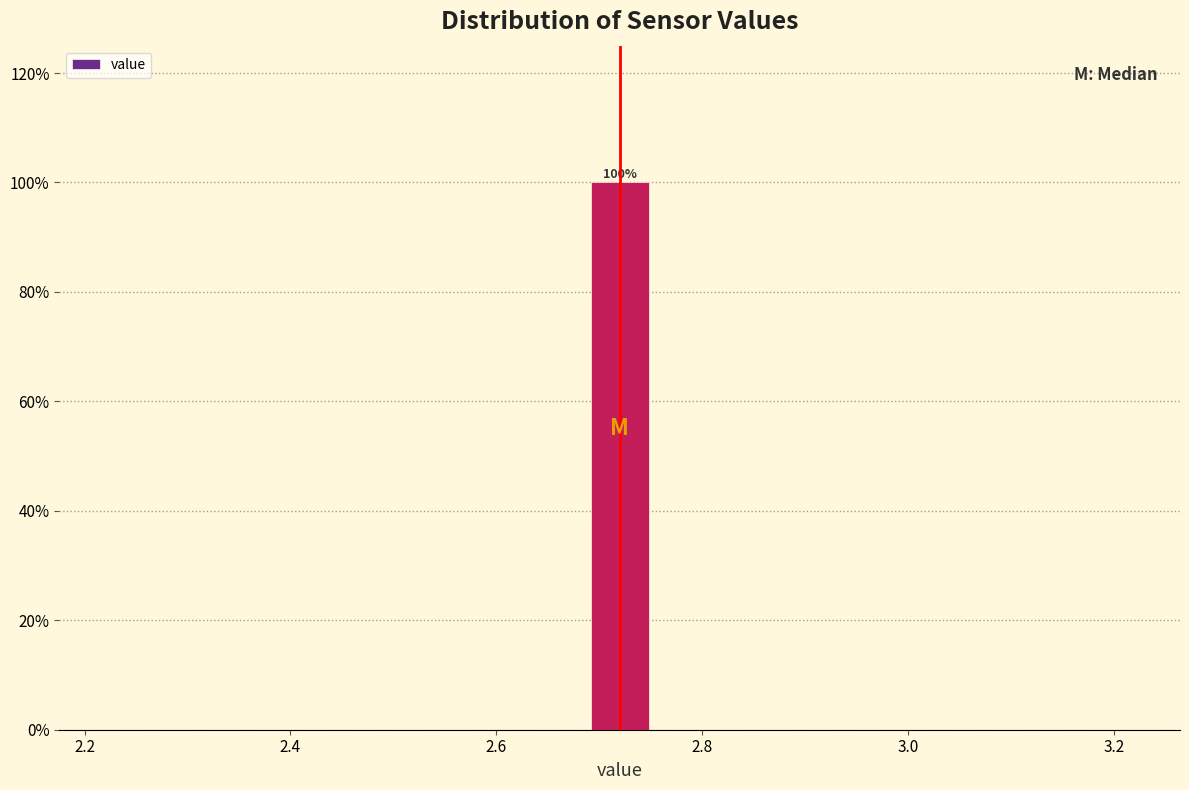

Around what value on the x-axis is the tallest bar? Give the approximate position of its centre, as read against the axis.

2.72